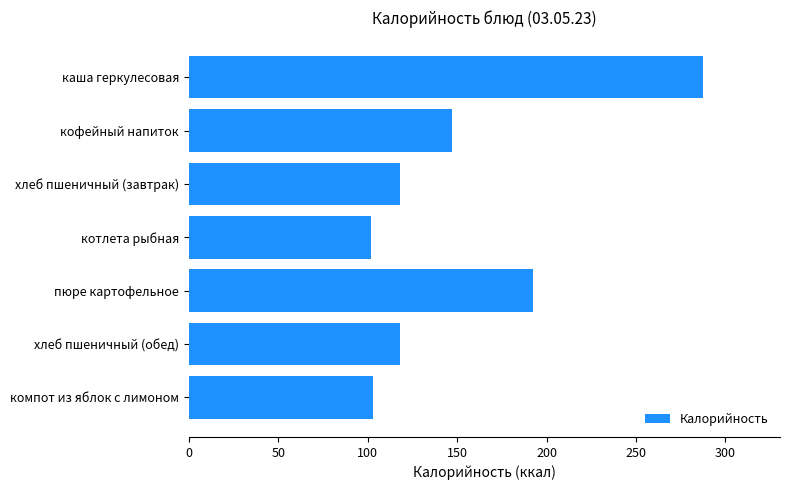

What is the average value?

152.5